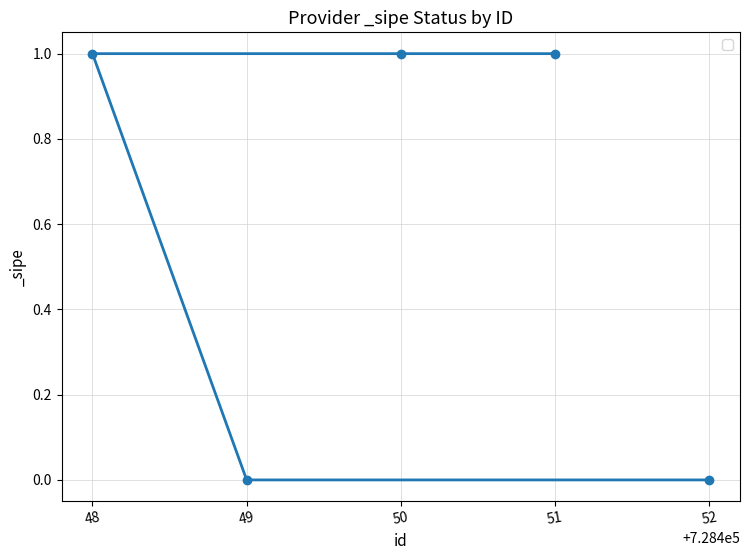

Between 49 and 50, which is larger?

50